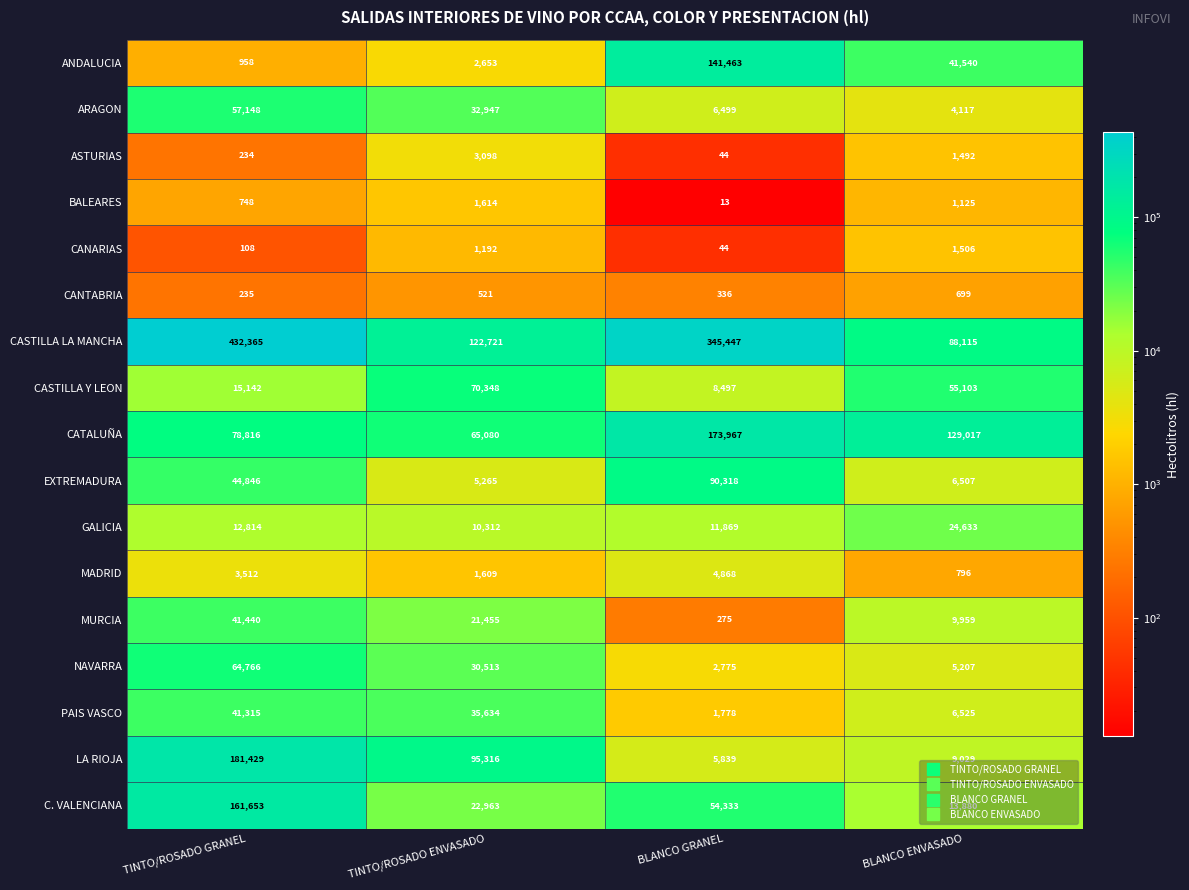

Rank the series by their maximum value, from highest to lowest.

CASTILLA LA MANCHA, LA RIOJA, CATALUÑA, C. VALENCIANA, ANDALUCIA, EXTREMADURA, CASTILLA Y LEON, NAVARRA, ARAGON, MURCIA, PAIS VASCO, GALICIA, MADRID, ASTURIAS, BALEARES, CANARIAS, CANTABRIA